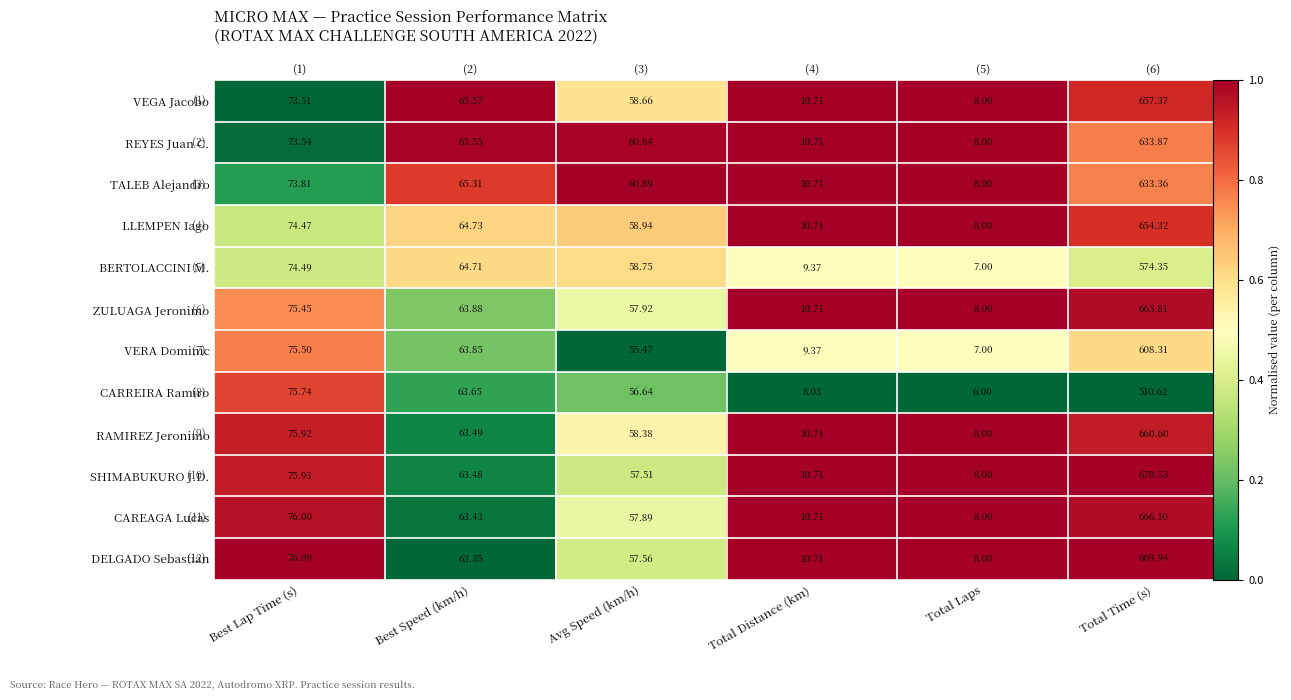

List the labels in order of CAREAGA Lucas value, smallest first.

Best Speed (km/h), Avg Speed (km/h), Best Lap Time (s), Total Time (s), Total Distance (km), Total Laps